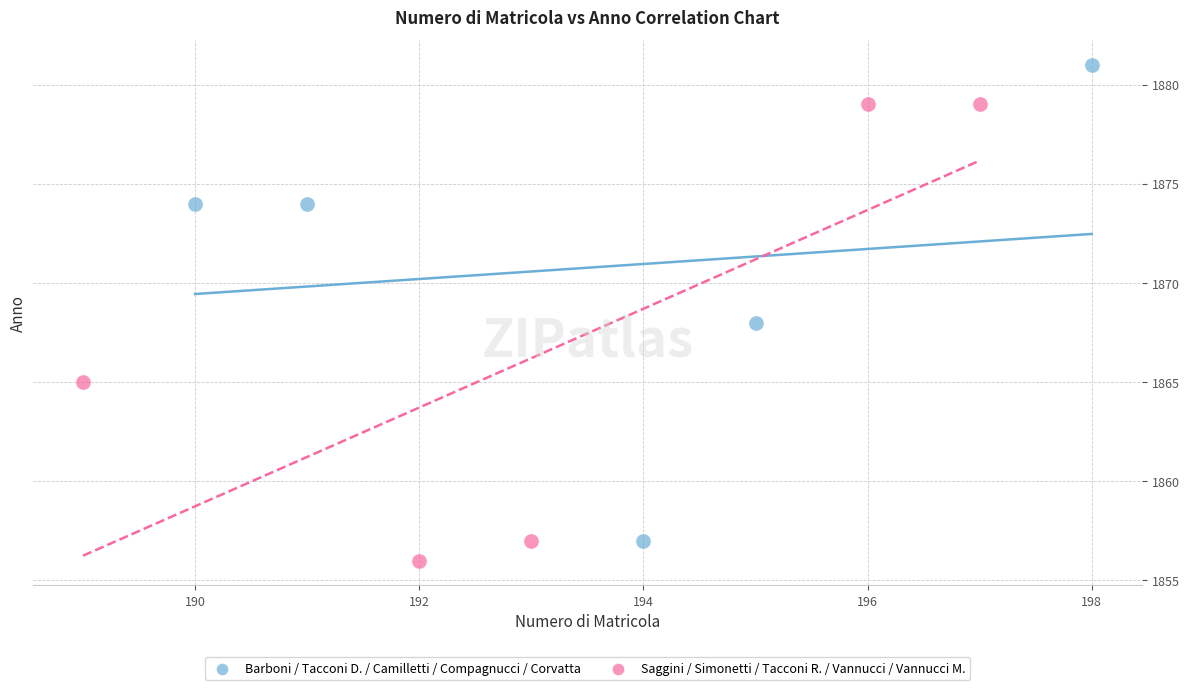

Which series has the widest spread of Y values?

Barboni / Tacconi D. / Camilletti / Compagnucci / Corvatta